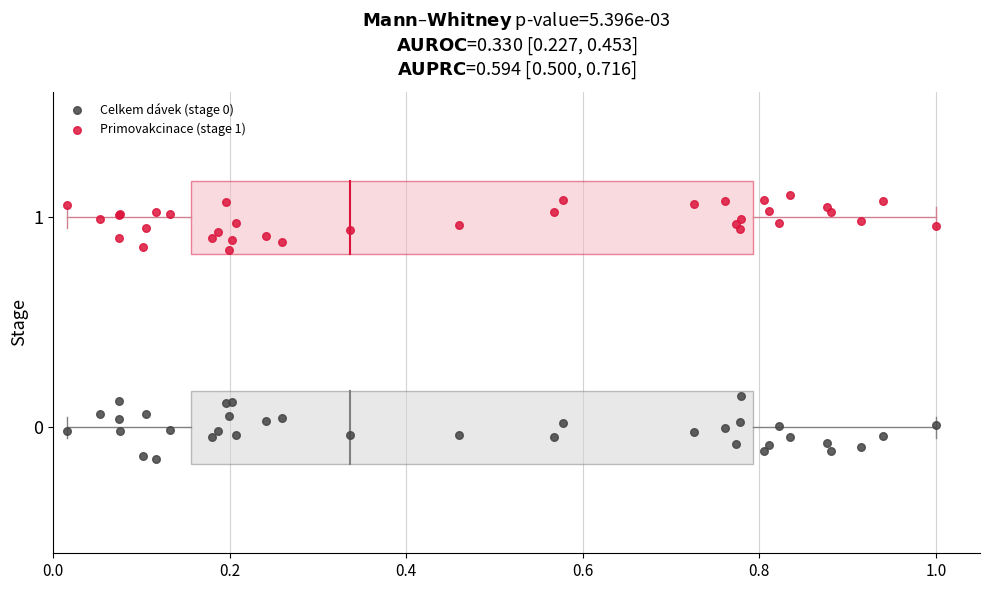

Which series reaches the maximum Y coordinate?

Primovakcinace (stage 1)